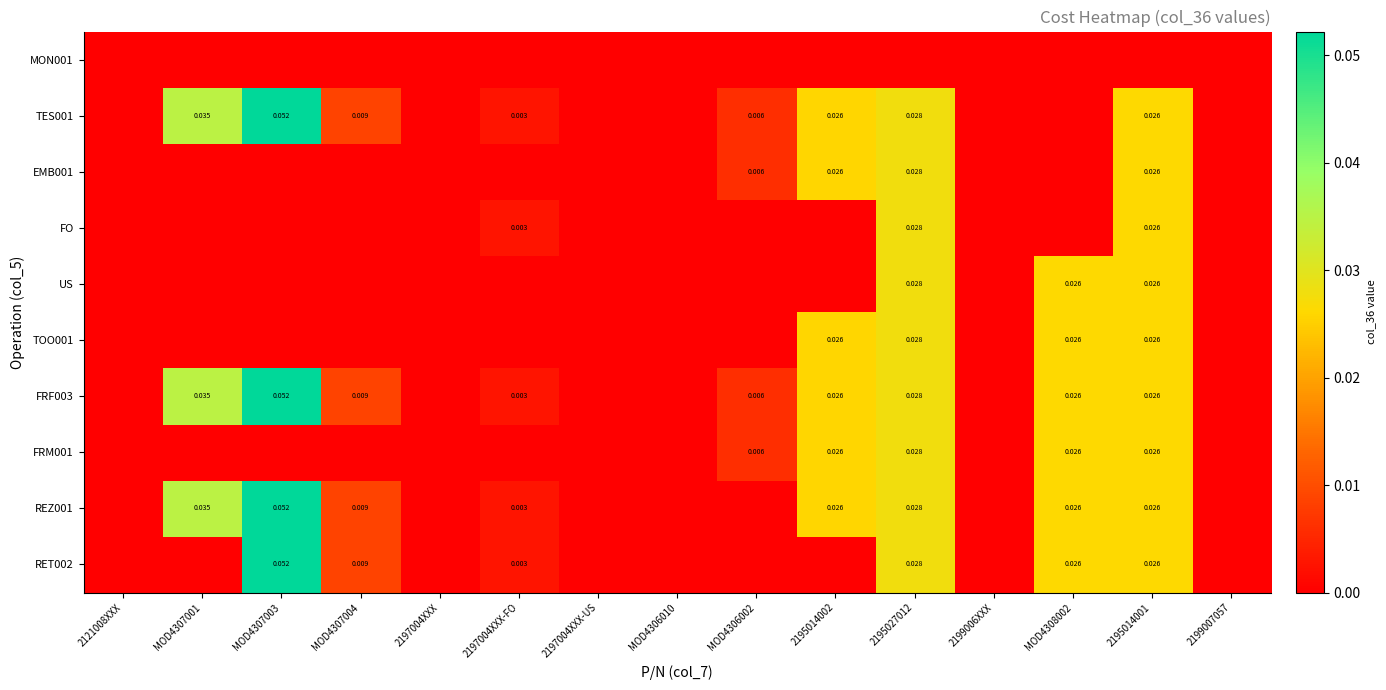

Where is REZ001 nearest to the value 0?

2121008XXX